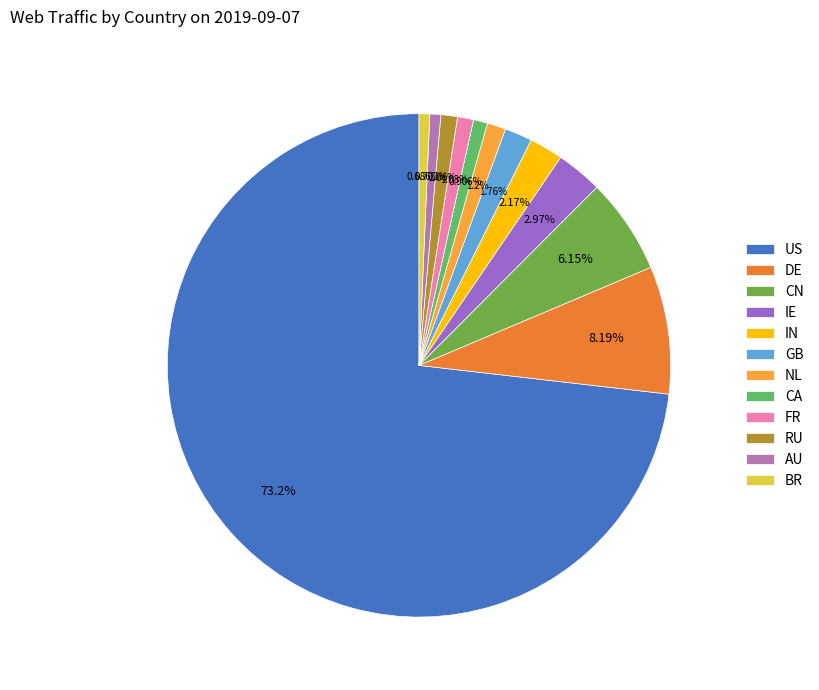

Count the number of slices in the pie.

12